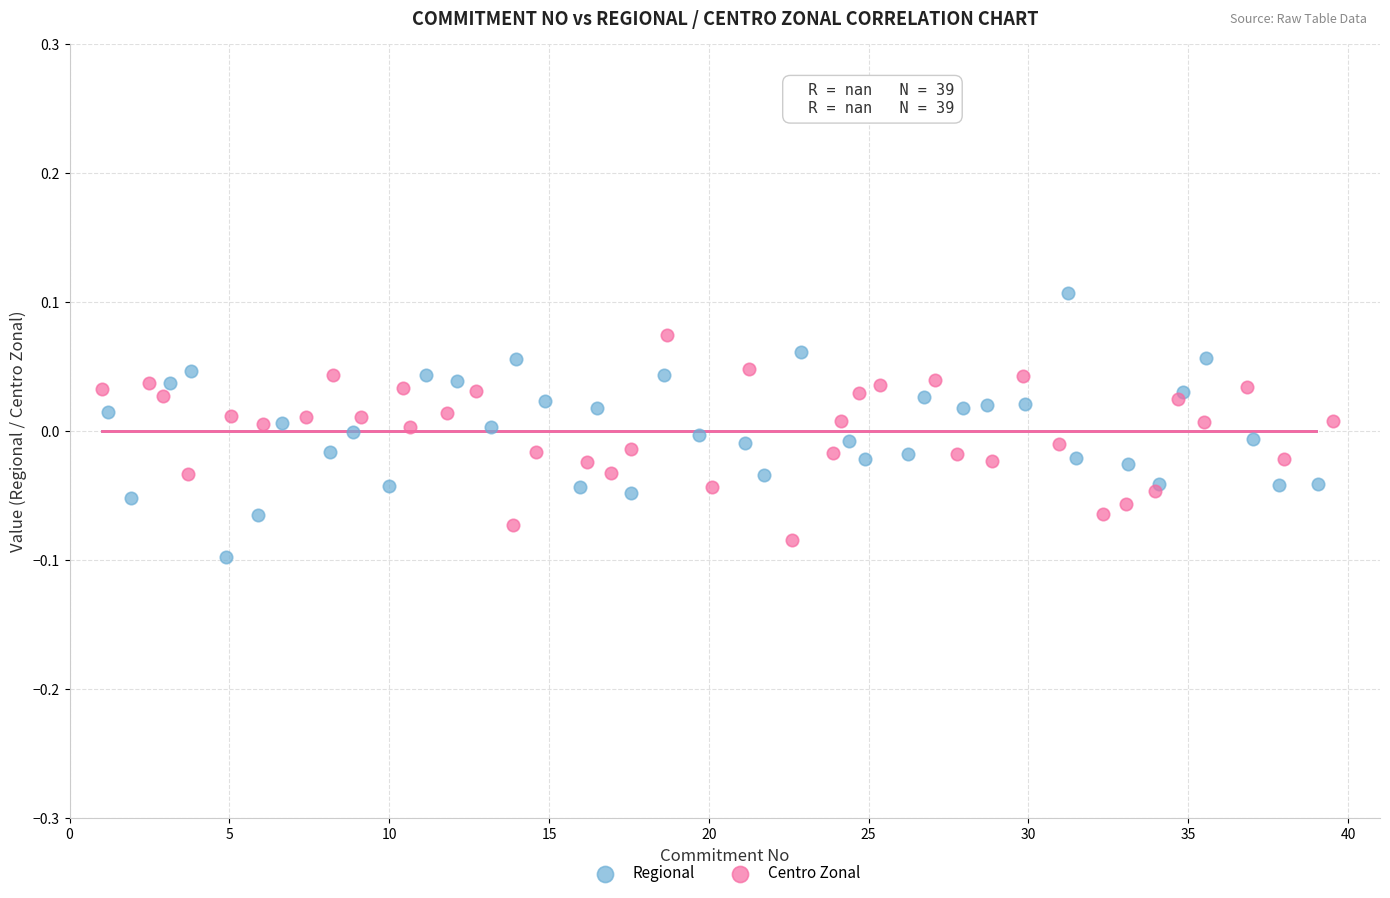

Which series has the widest spread of Y values?

Regional